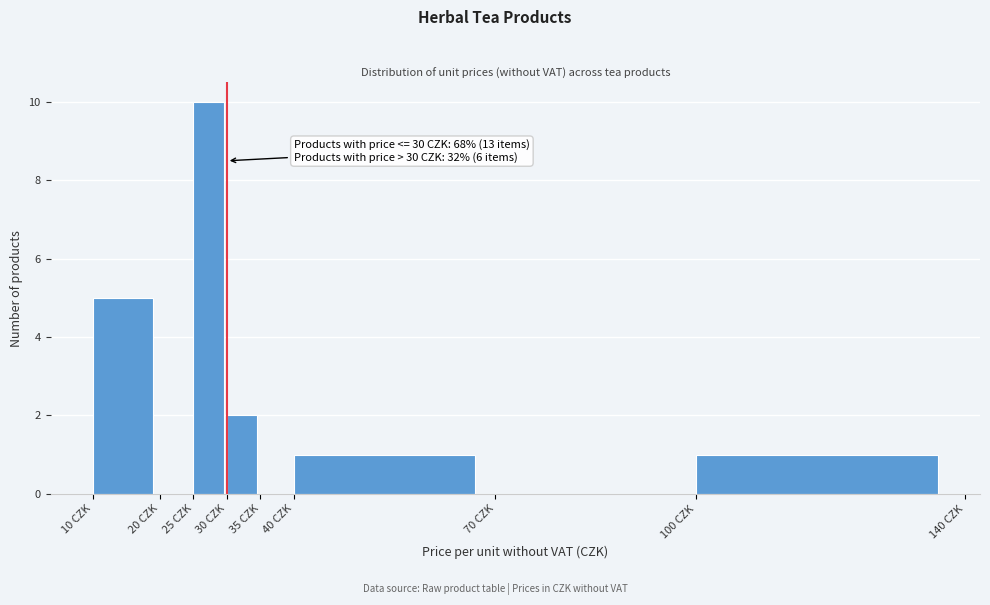

Which range on the x-axis has the tallest bar?

25 to 30